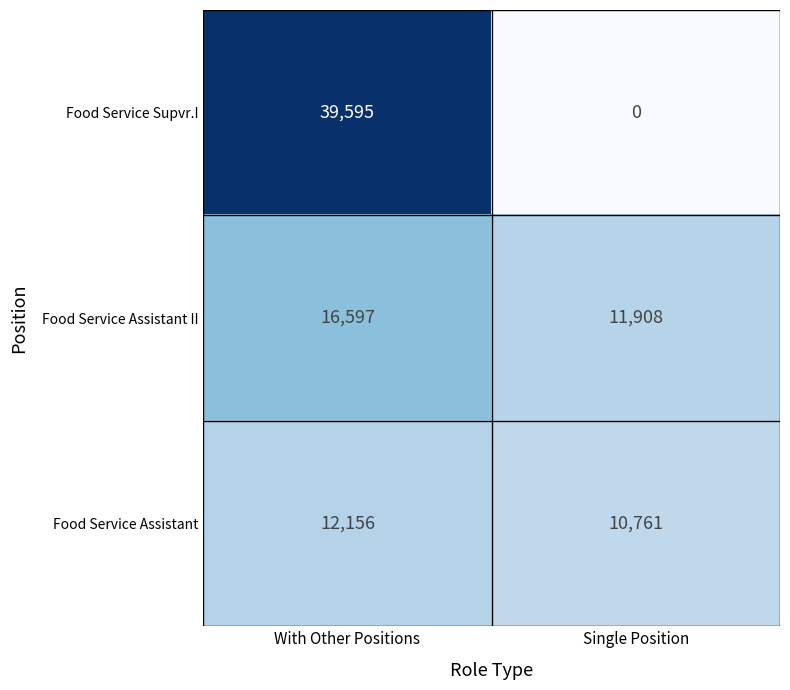

Is it true that Food Service Assistant II equals 16597 at With Other Positions?

True